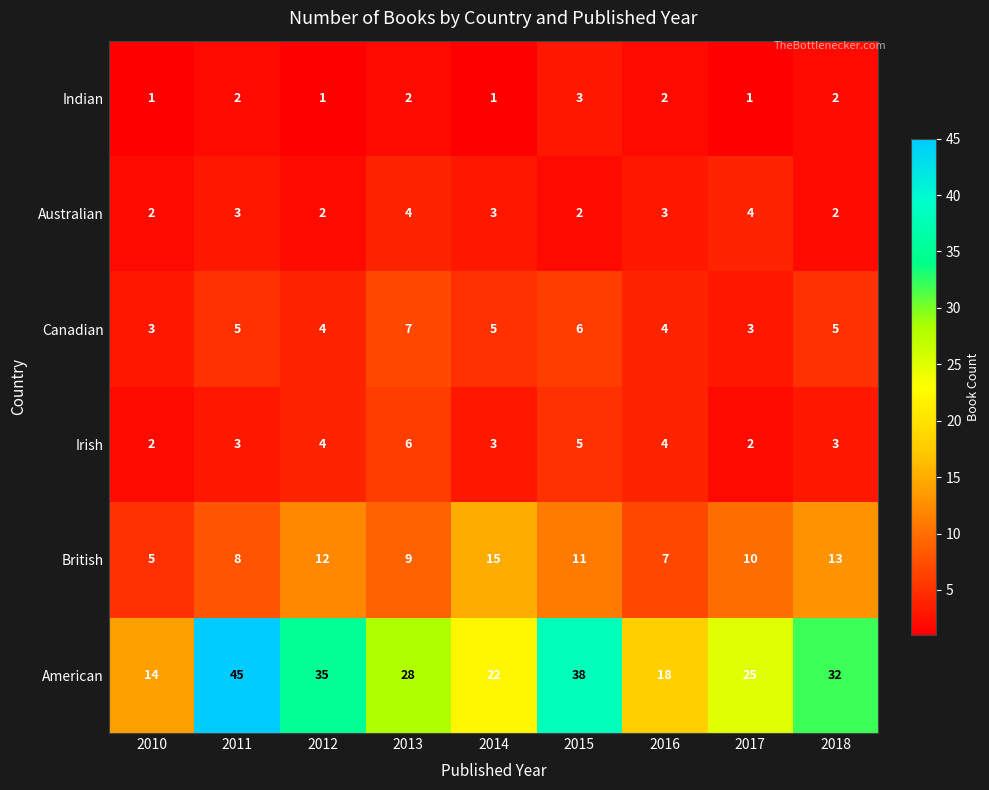

At 2015, list the series in order from smallest to largest.

Australian, Indian, Irish, Canadian, British, American